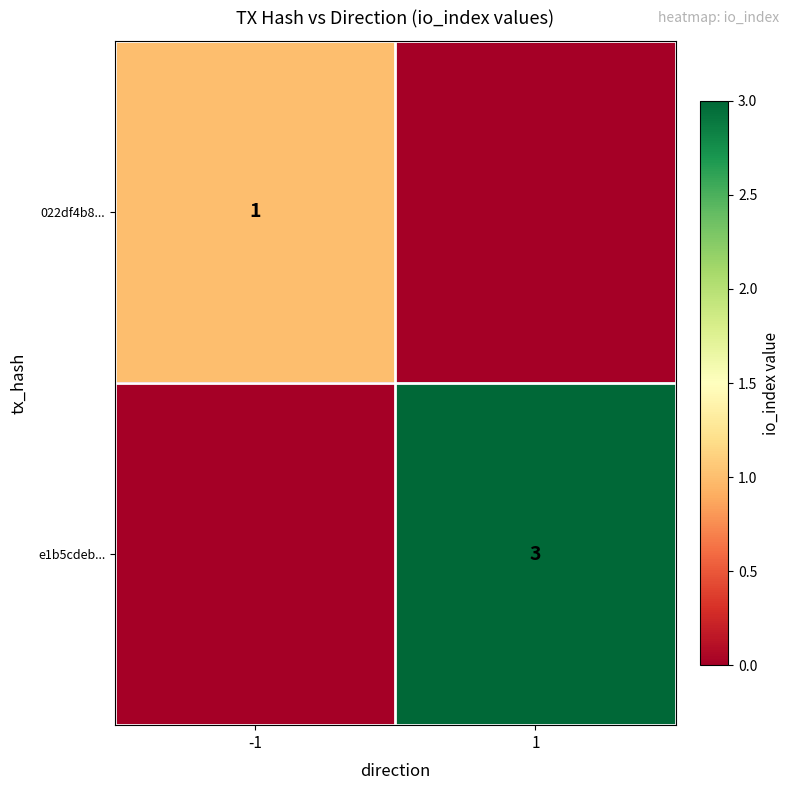

What is the maximum value shown in the chart?

3